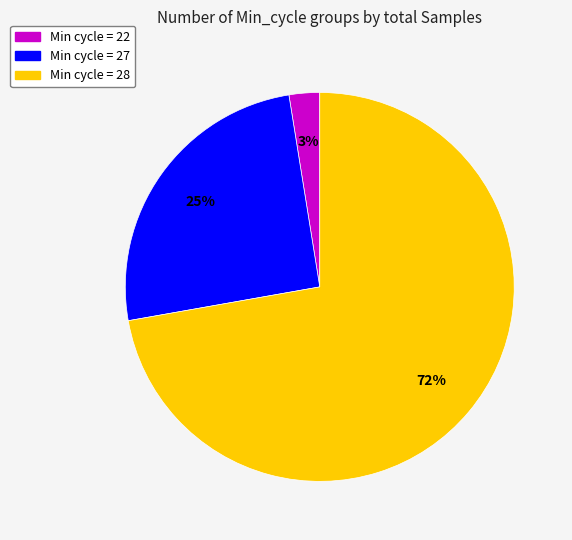

To the nearest percent, what portion does Min cycle = 28 represent?

72%